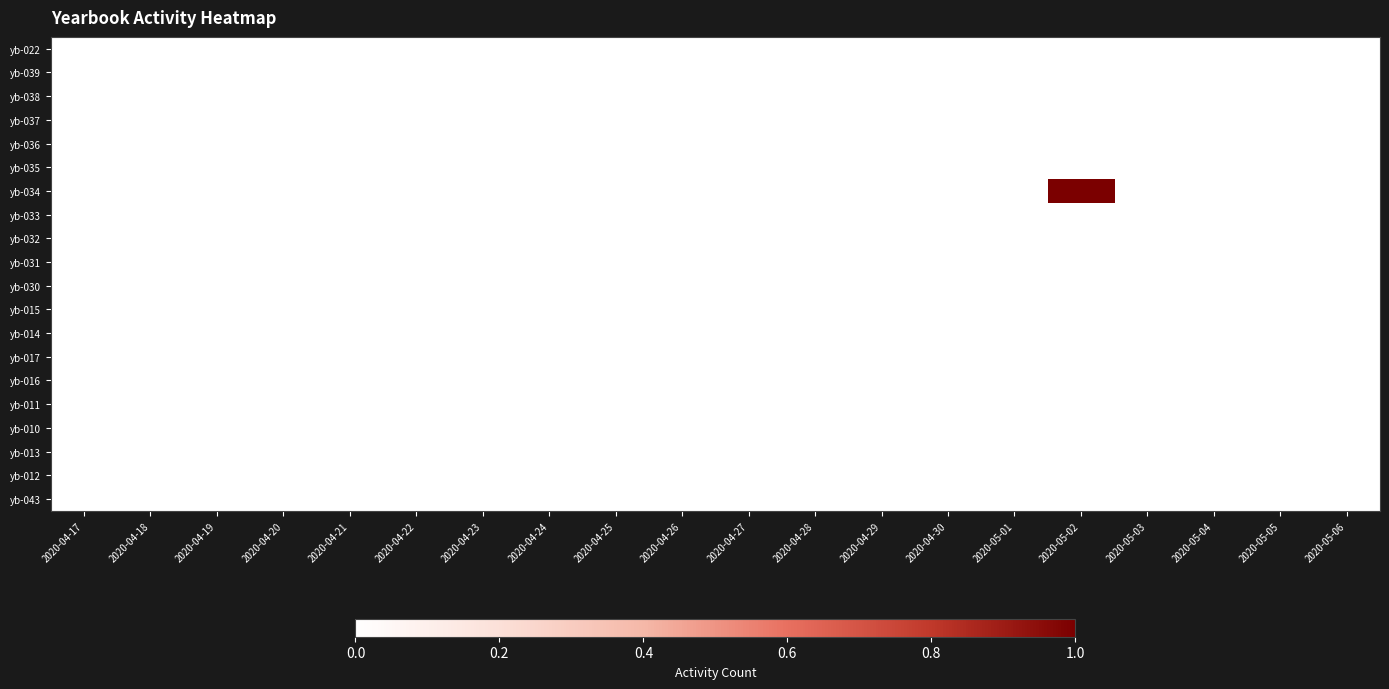

Between 2020-04-24 and 2020-04-20, which is larger?

2020-04-24